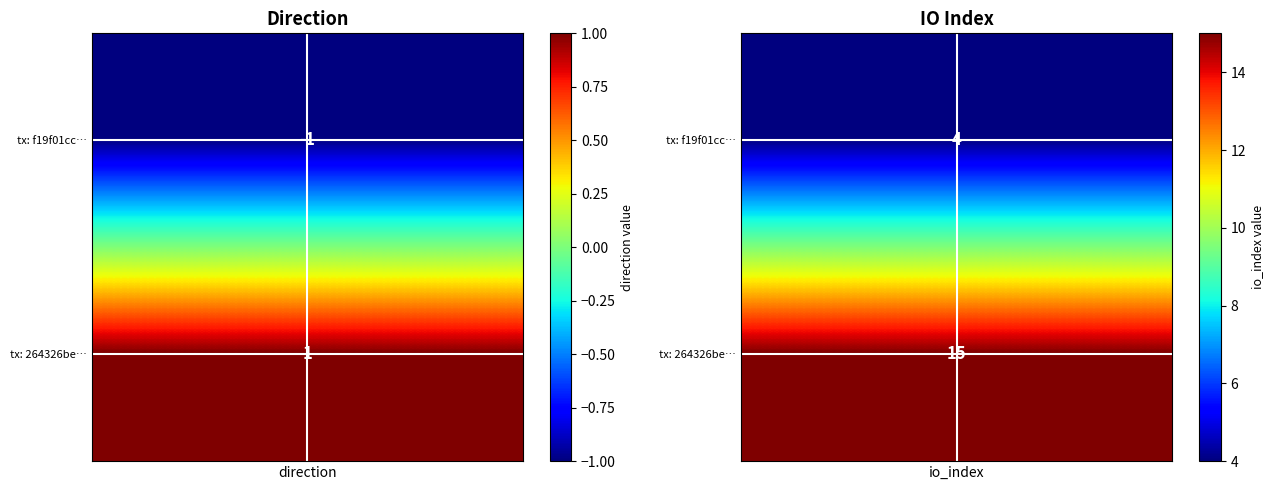

What is the average value of the 264326be31e07bd1882ed35a8fccacb9ac54873 series?

8